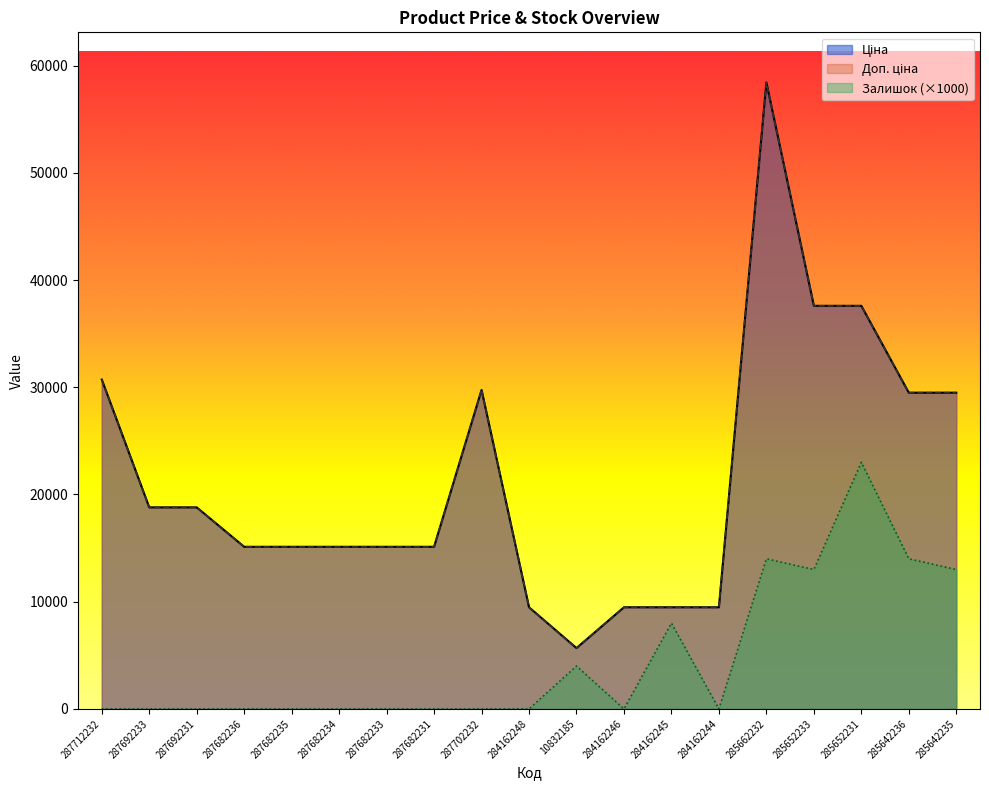

What is the difference between the maximum and second lowest values in the Залишок series?

23000.0